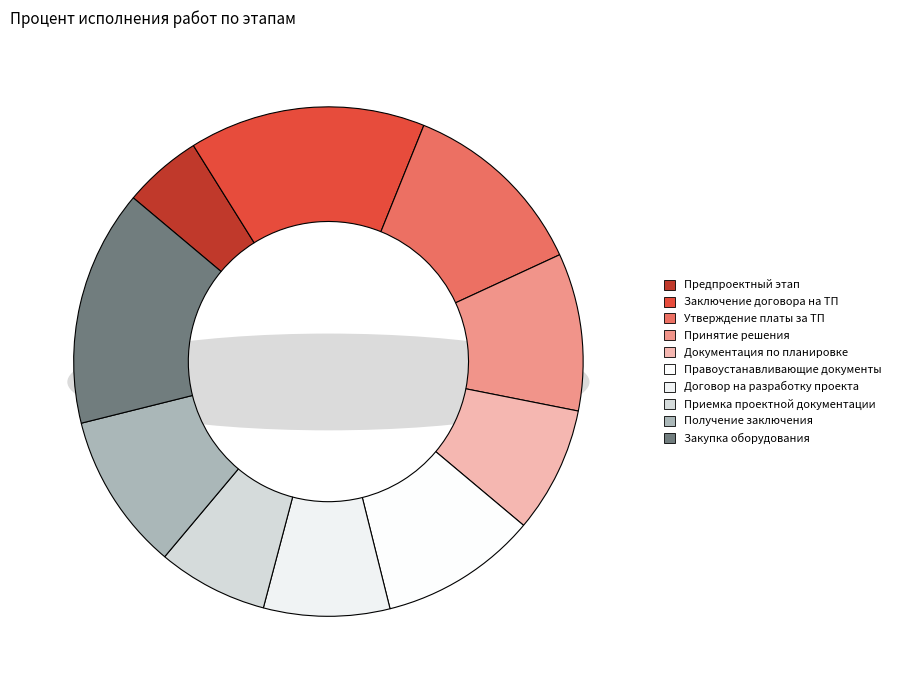

What percentage do Приемка проектной документации and Принятие решения уполномоченным органом together represent?

17.0%